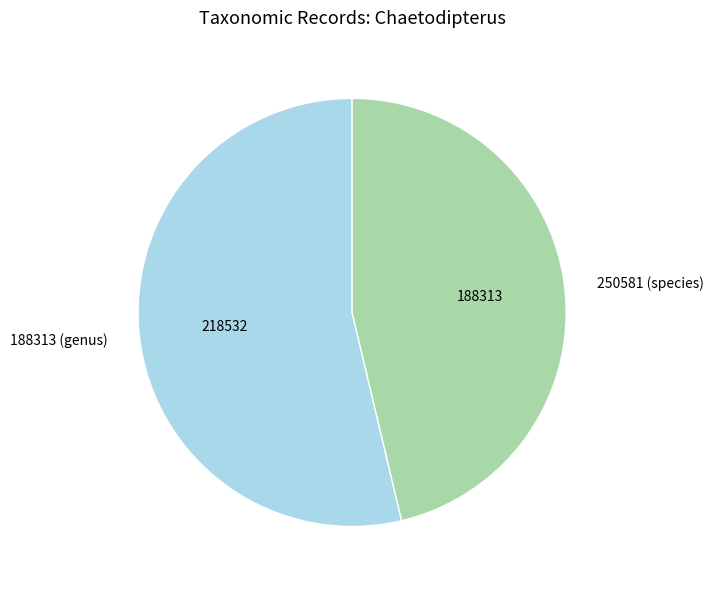

Is there a majority slice in this chart?

Yes